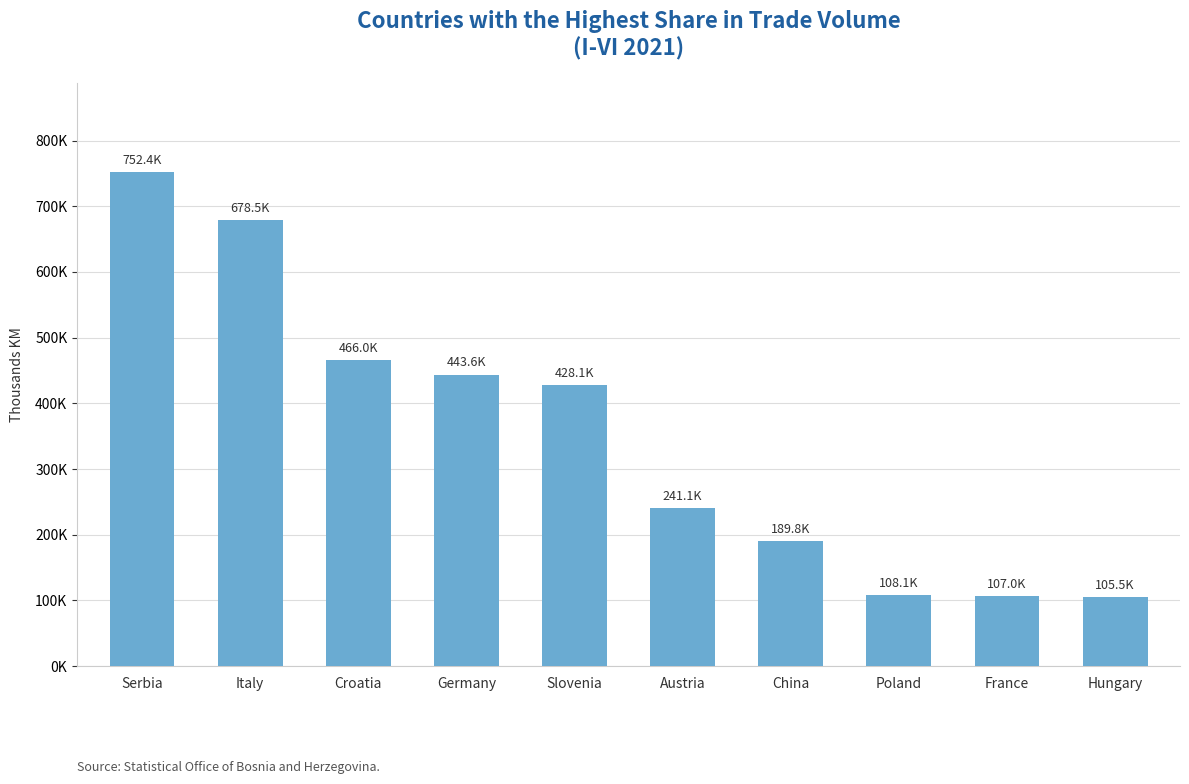

Does the chart contain any negative values?

No